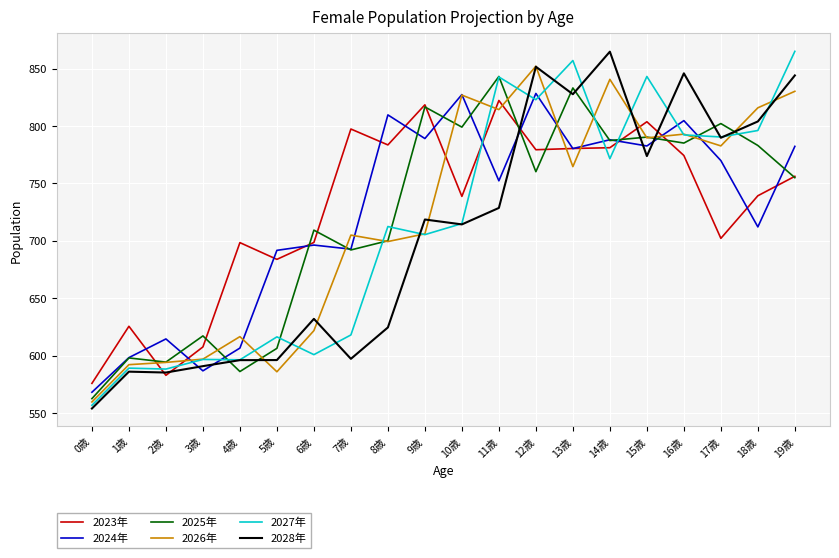

In 2028年, how many points are lower than both neighbors (excluding endpoints)?

6